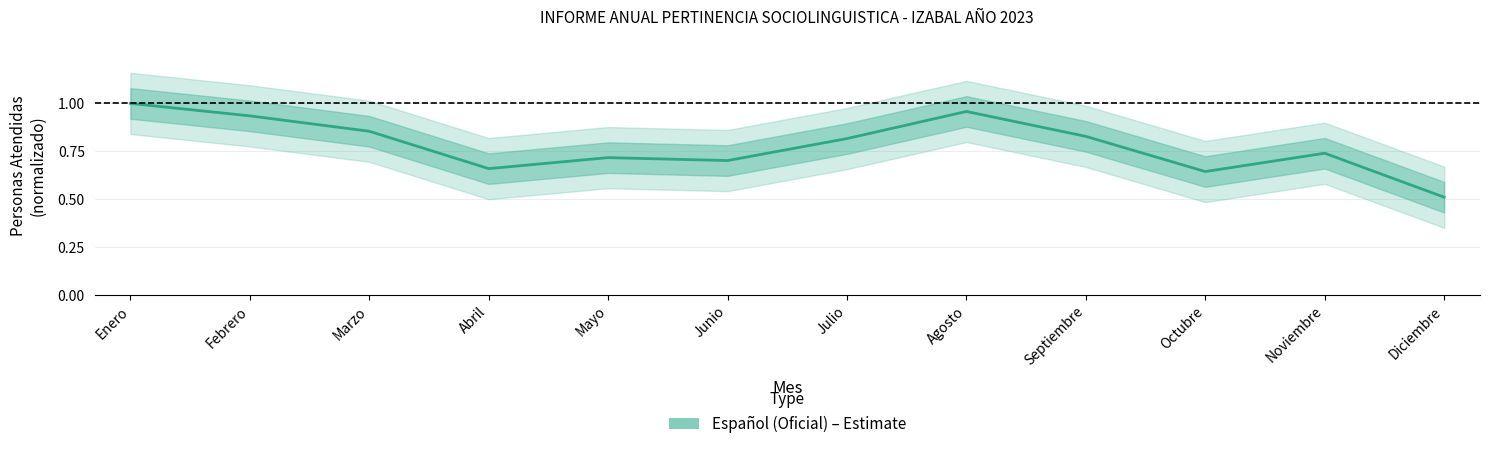

What is the difference between the maximum and minimum values?

0.5